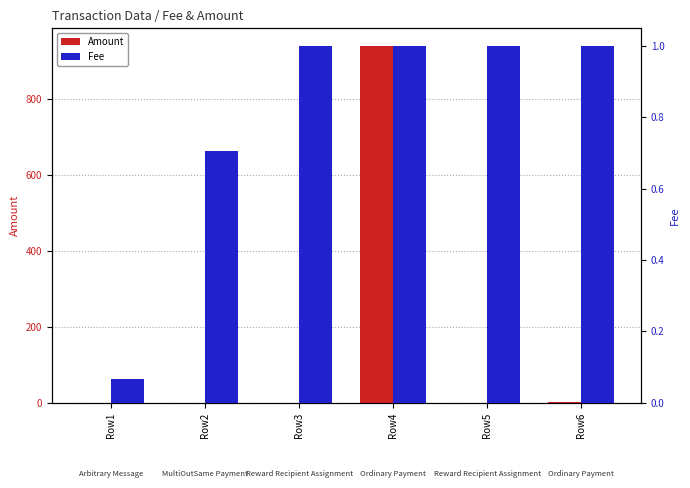

Is the value of Fee at Row4 greater than the value of Amount at Row6?

No